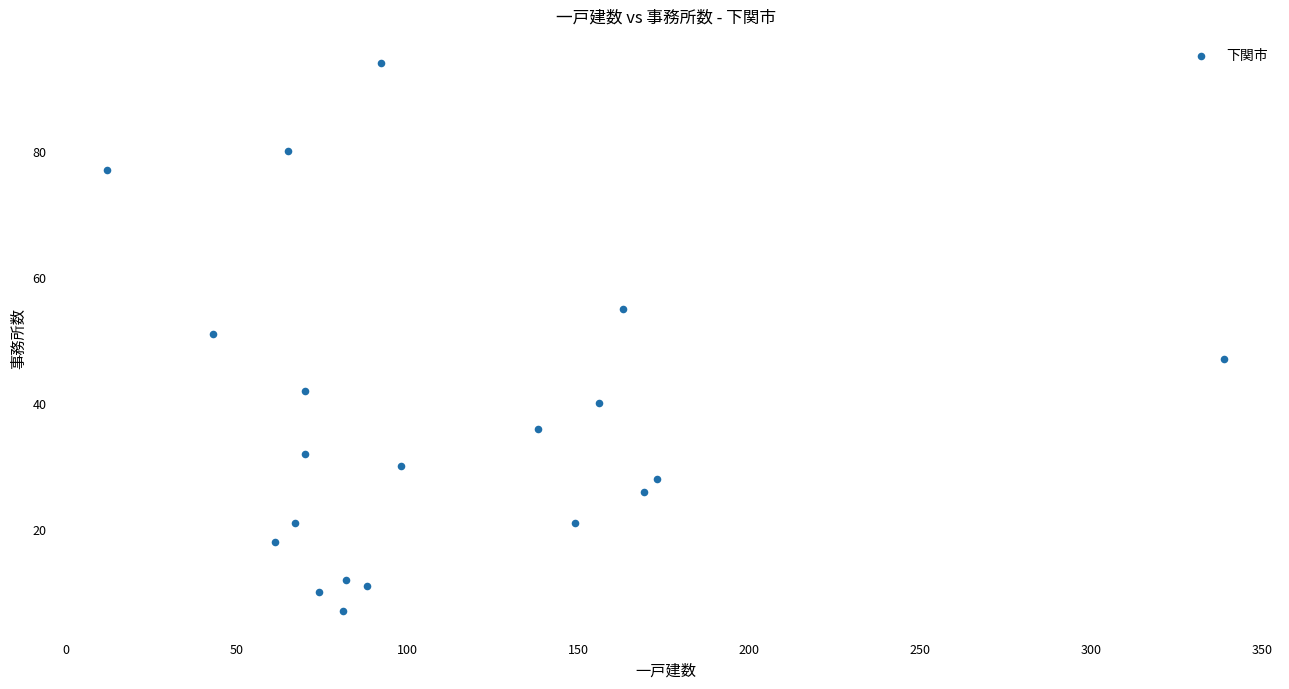

What Y value in the scatter plot is closest to 50?

51